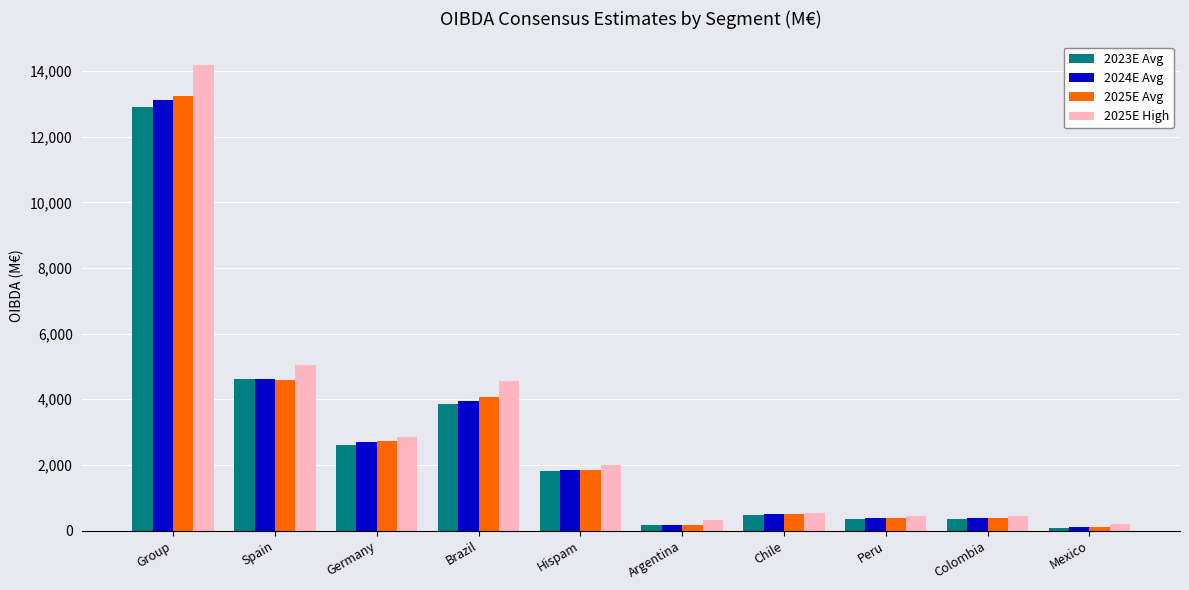

Between Brazil and Peru, which series saw the biggest shift?

2025E High